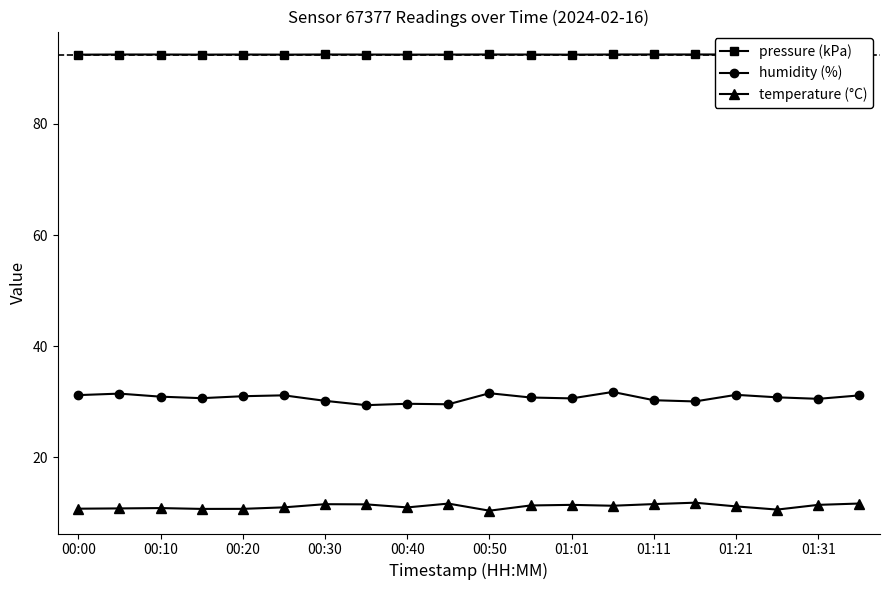

How many values in the humidity (%) series exceed 30?

17